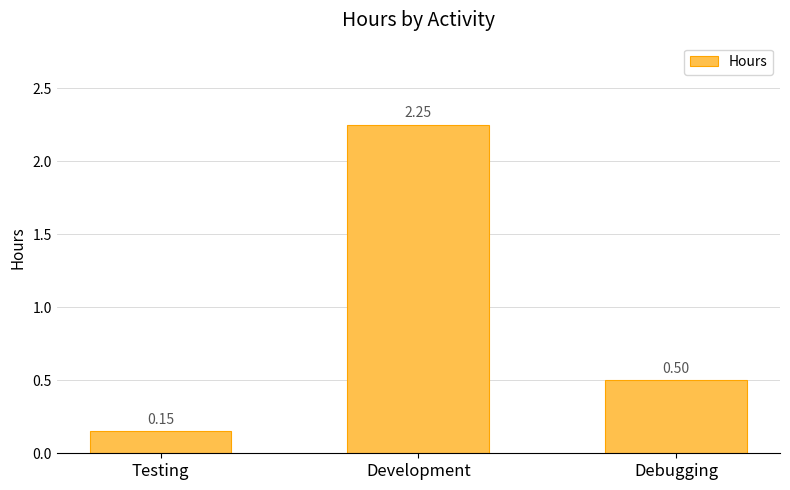

What is the label of the 3rd bar from the left?

Debugging